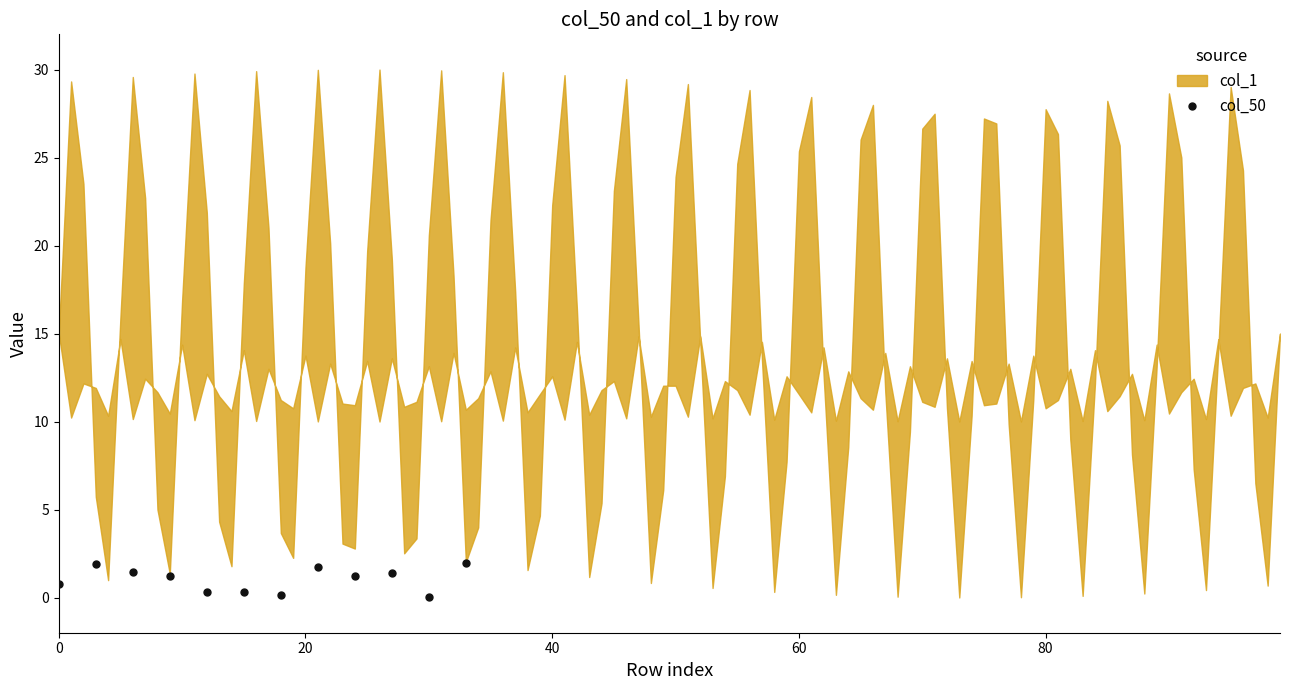

What is the range of Y values (max minus min)?

1.9